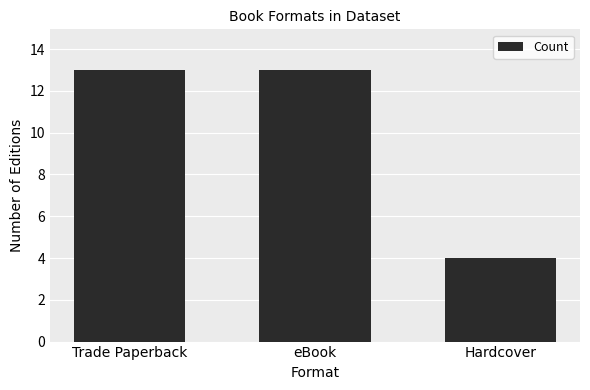

How many distinct data groups are displayed?

1